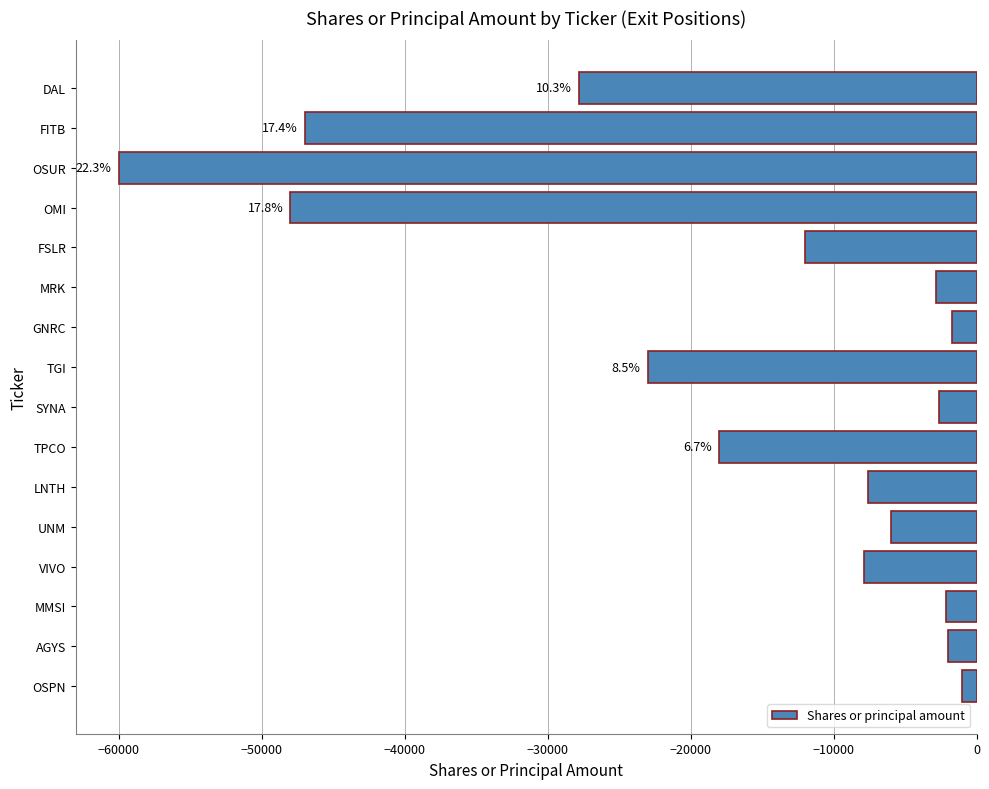

True or false: the data shows -1700 at GNRC.

True